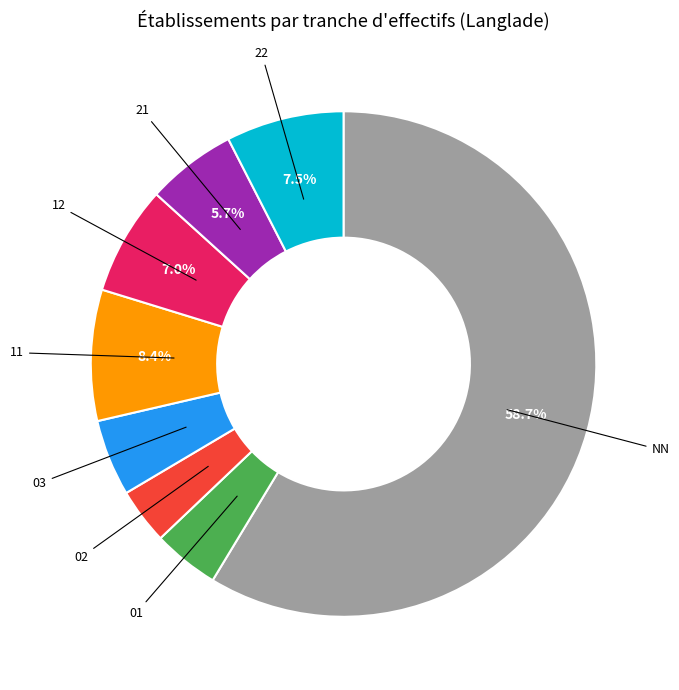

Is there a majority slice in this chart?

Yes